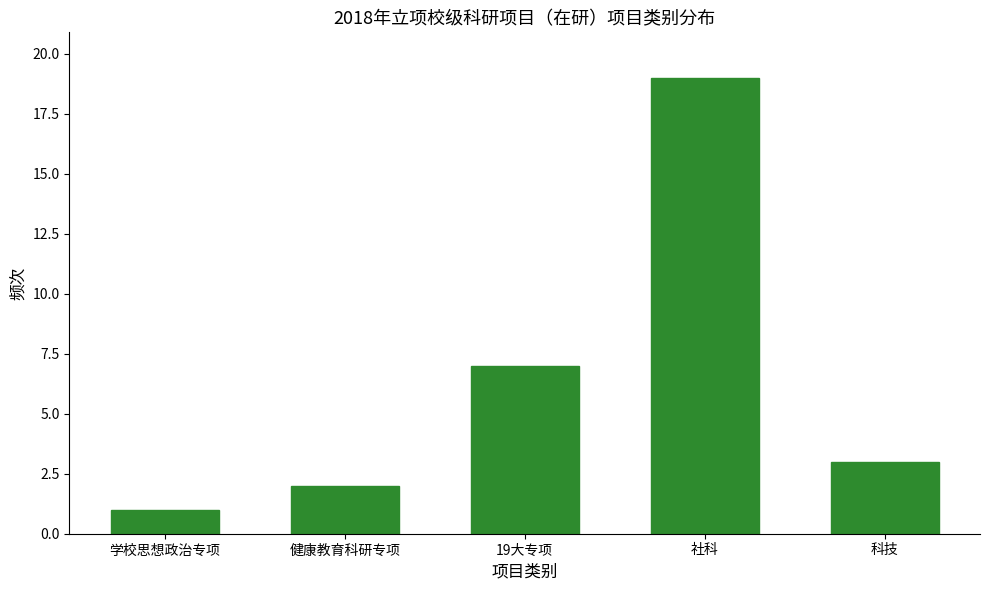

Reading right to left, extract all data points from this chart.

科技=3	社科=19	19大专项=7	健康教育科研专项=2	学校思想政治专项=1